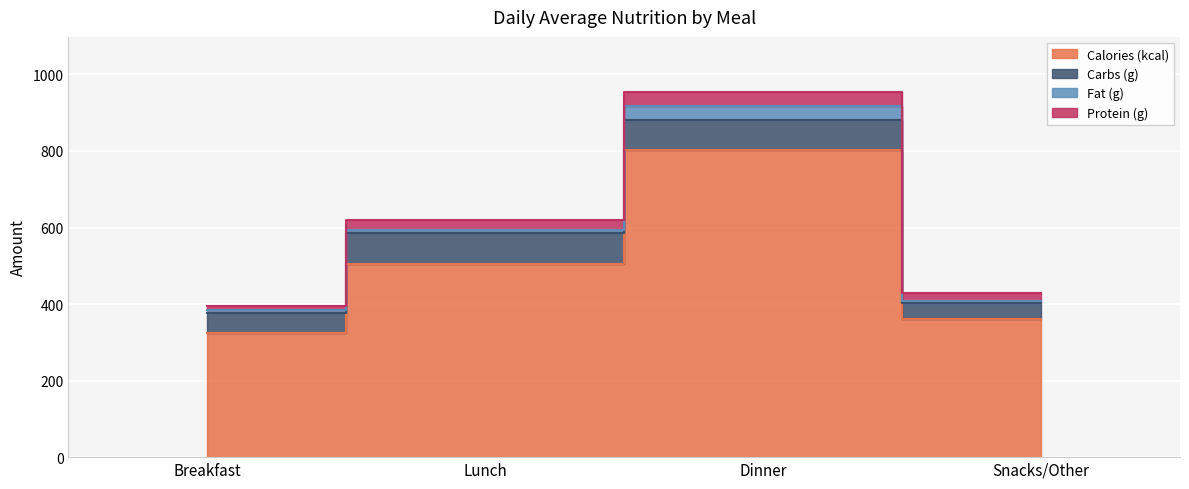

What is the maximum value shown in the chart?

802.0